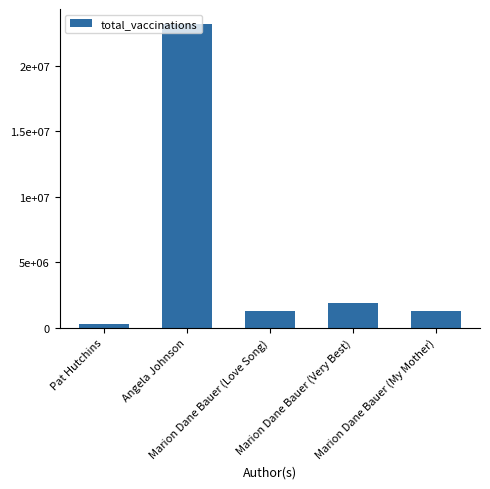

What is the ratio of the value at Angela Johnson to the value at Marion Dane Bauer (Love Song)?

18.1